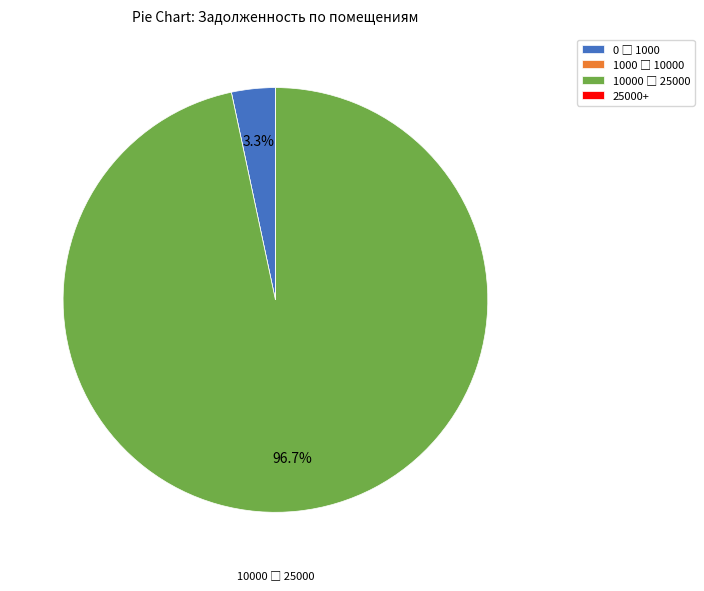

Does any single category account for the majority?

Yes